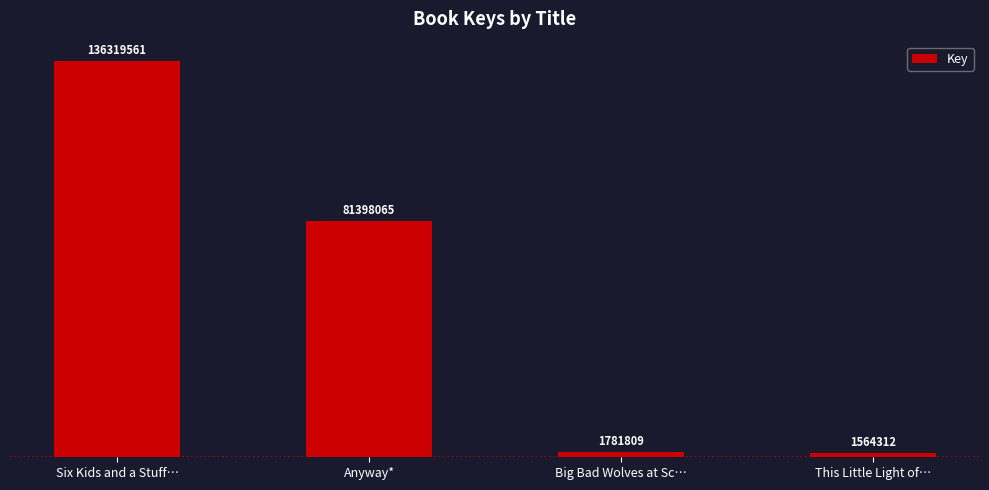

What is the difference between the maximum and minimum values?

134755249